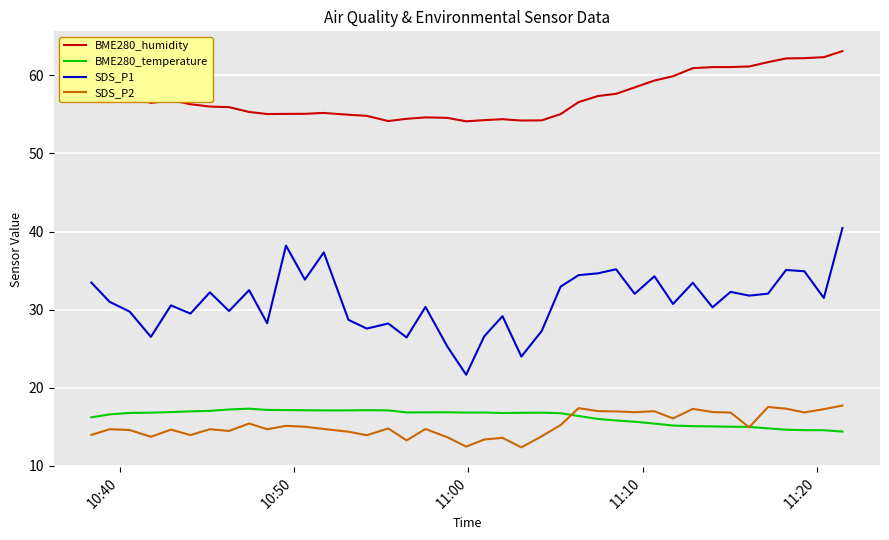

Which series has the largest total across all categories?

BME280_humidity